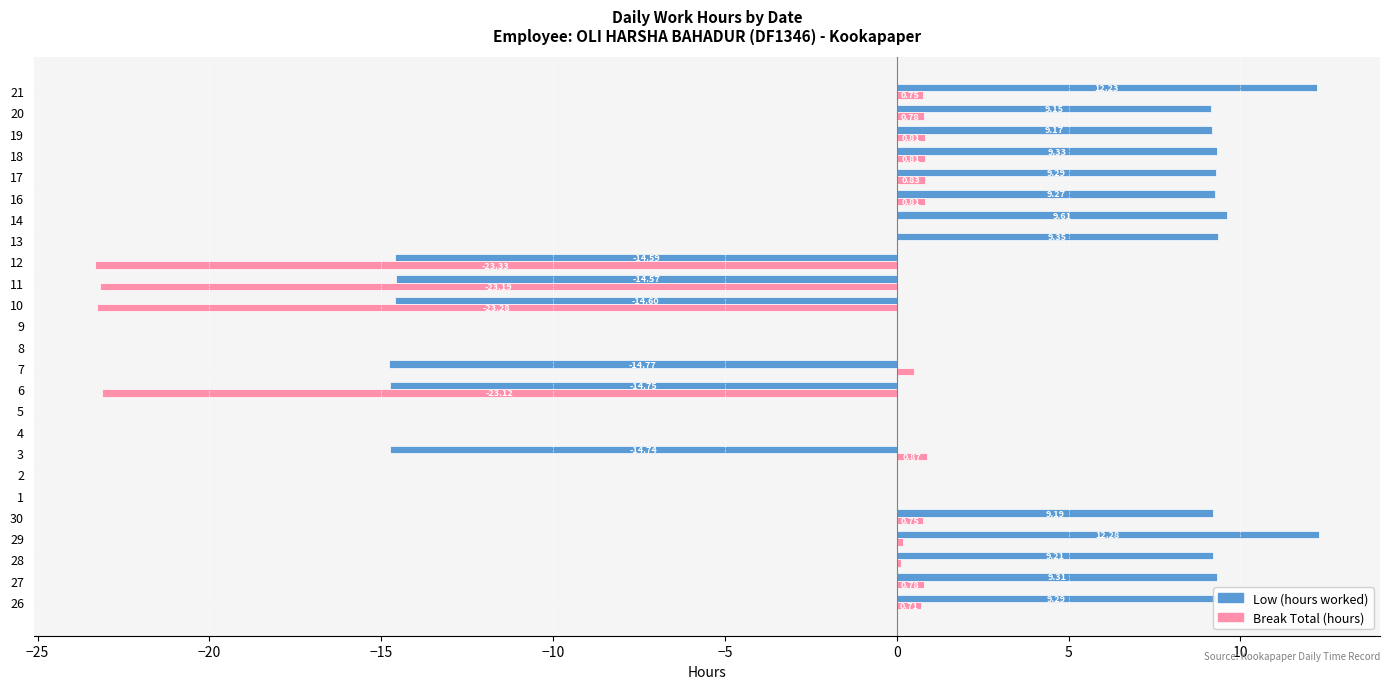

What is the total value across all series at 11?

-37.8